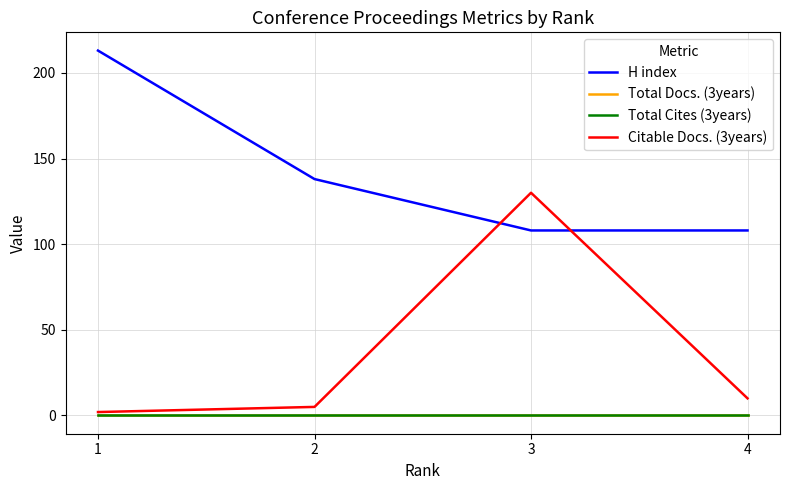

True or false: Total Docs. (3years) and H index intersect in this chart.

False